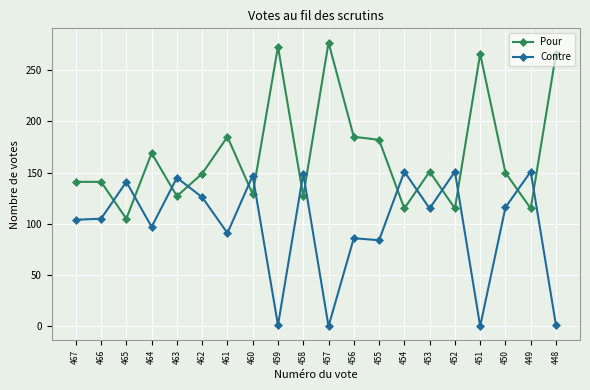

True or false: Pour has a value of 277 at 457.

True